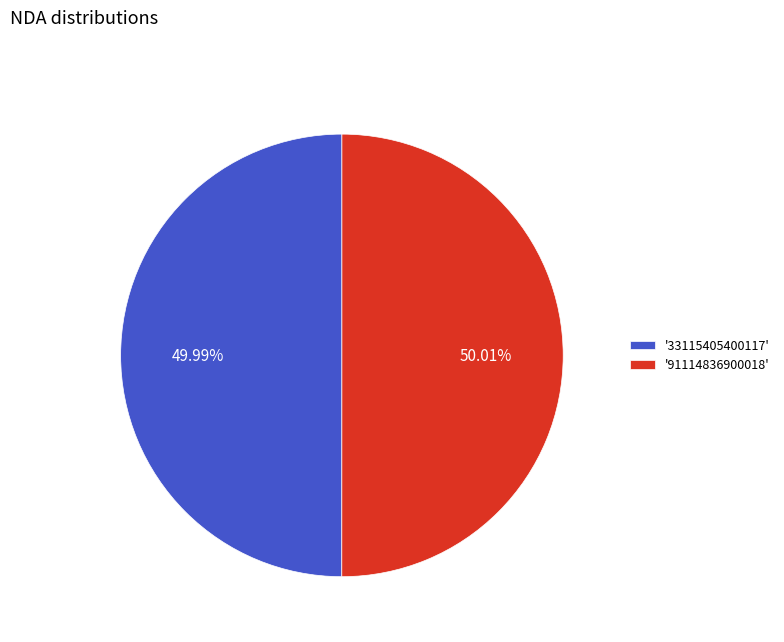

Is the sum of '91114836900018' and '33115405400117' greater than half?

Yes